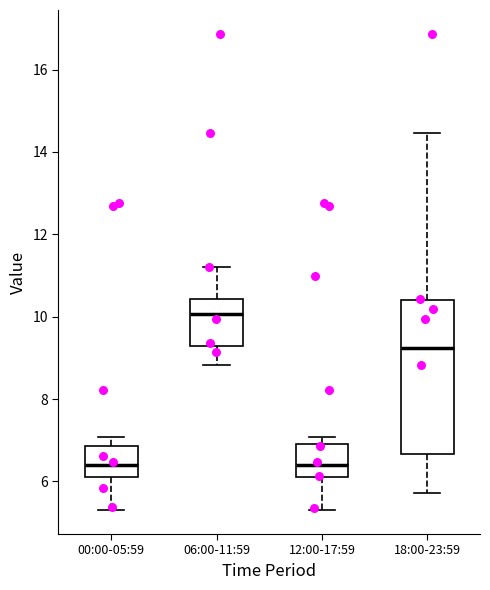

Which box is the tallest, from its lower edge to its upper edge?

18:00-23:59